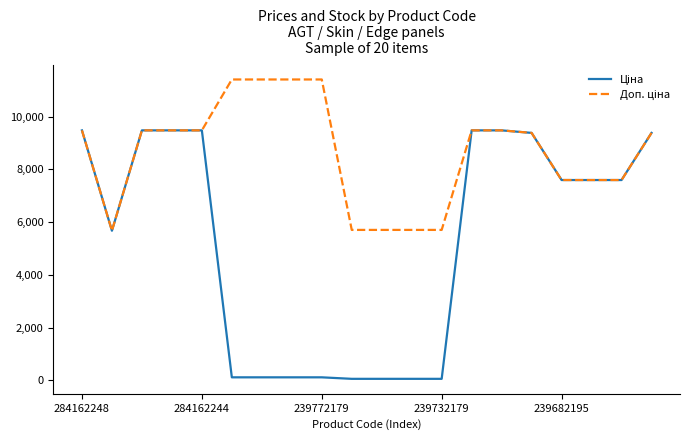

Does the chart have visible grid lines?

No